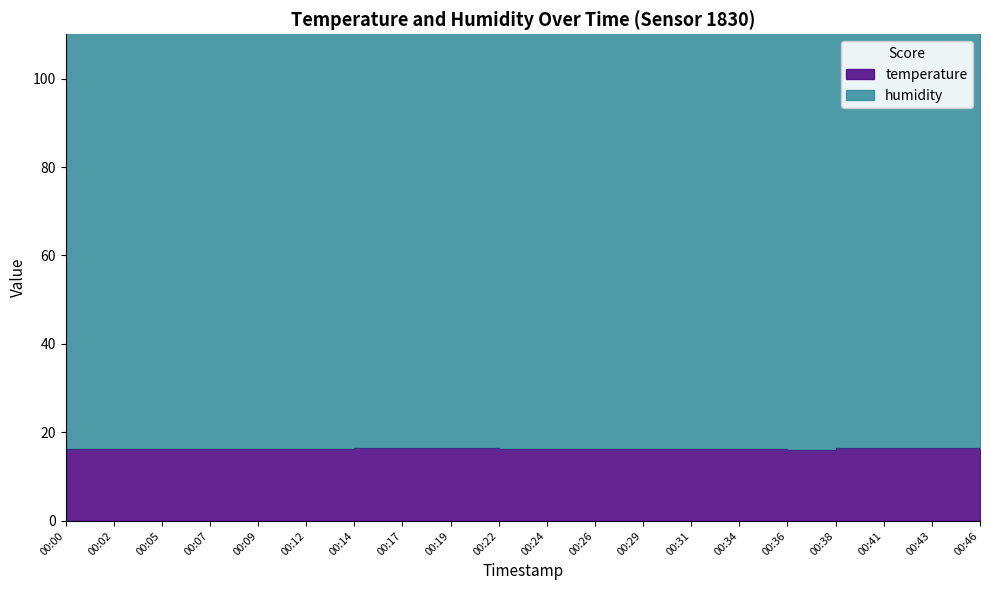

Between 00:36 and 00:17, which is larger?

00:17